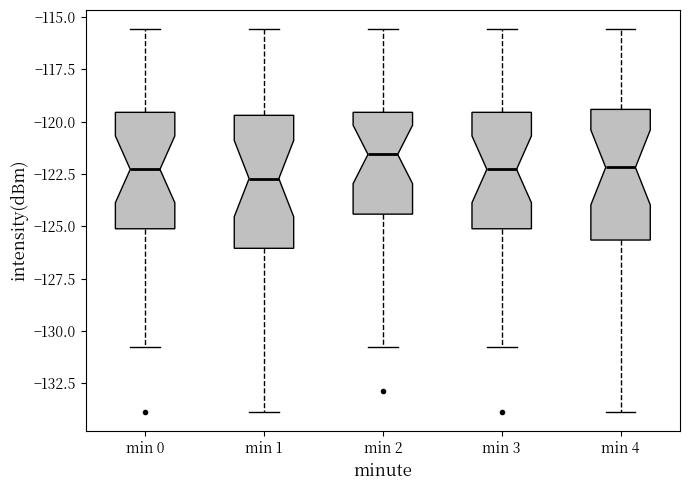

Where does the lower whisker of the box for min 2 end on the y-axis? The values are not printed on the chart, so give them approximately, as read against the axis.

-130.5